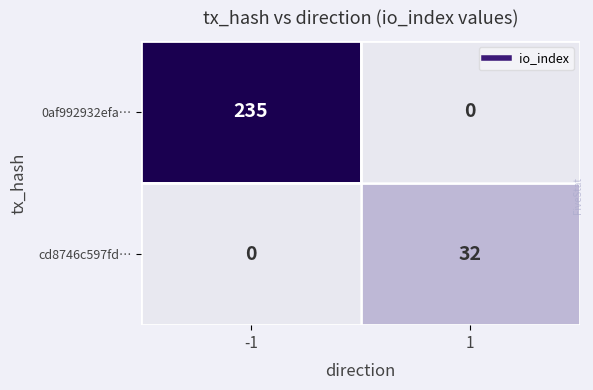

What is the sum of all 0af992932efa… values?

235